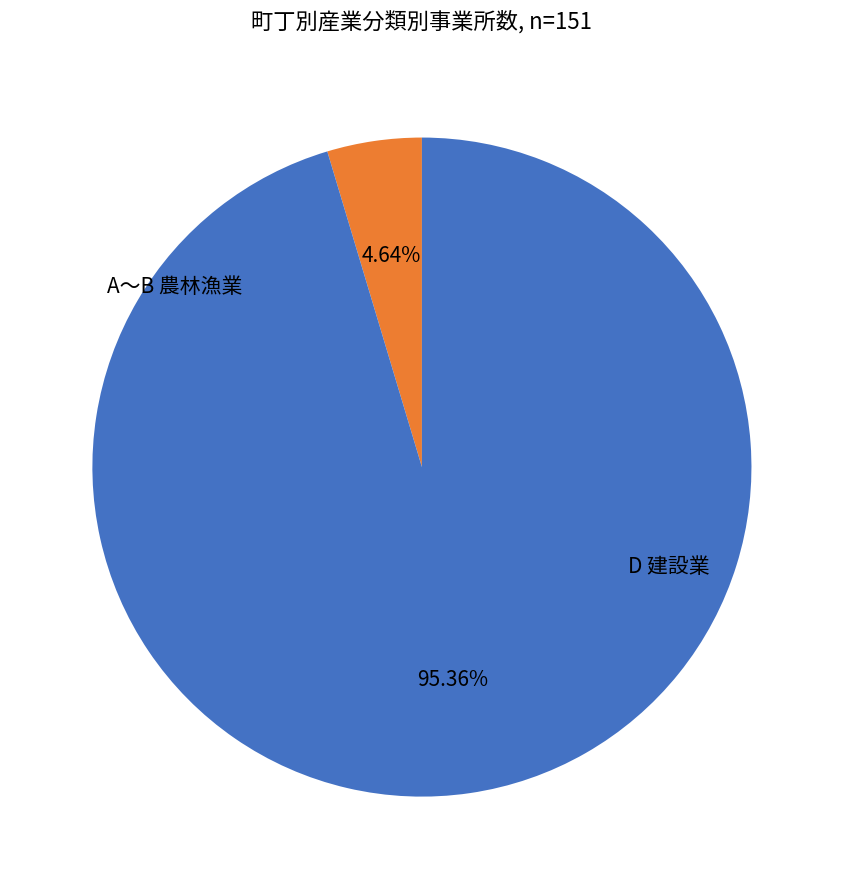

Count the number of slices in the pie.

2